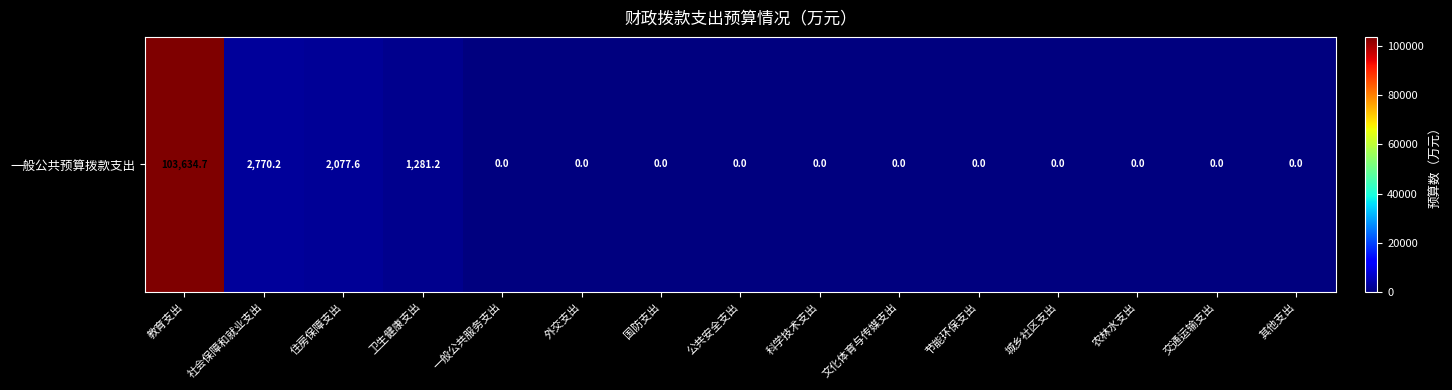

What is the maximum value shown in the chart?

103634.7